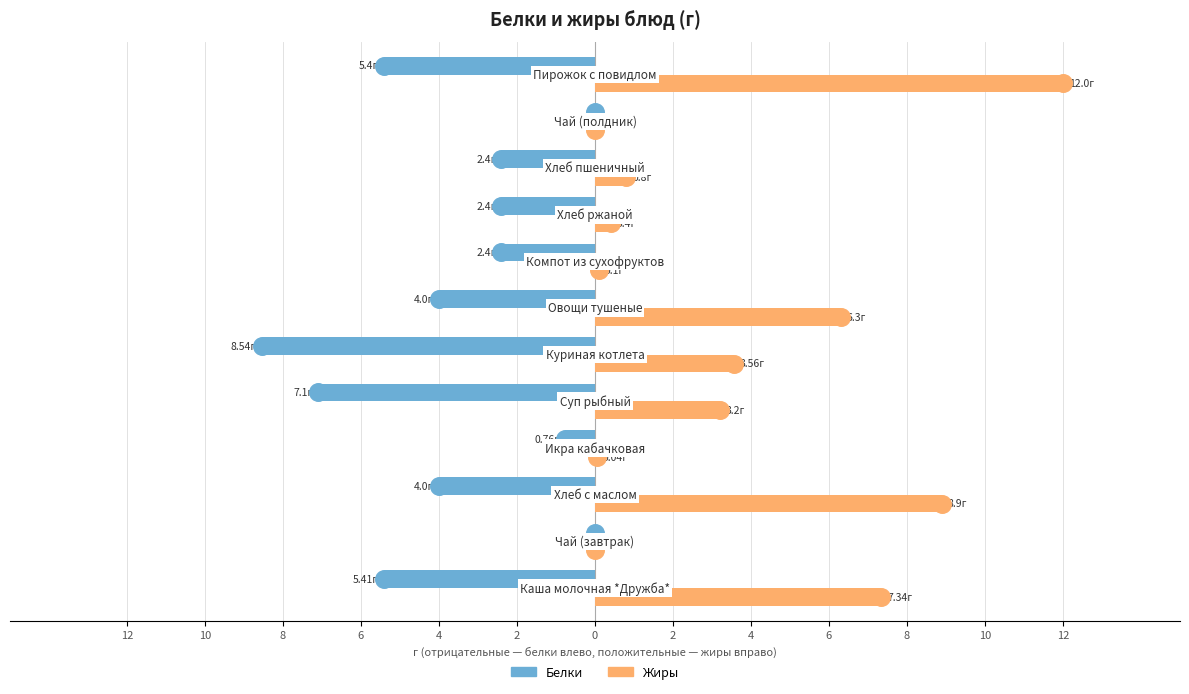

What are all the series names shown in the legend?

Белки, Жиры